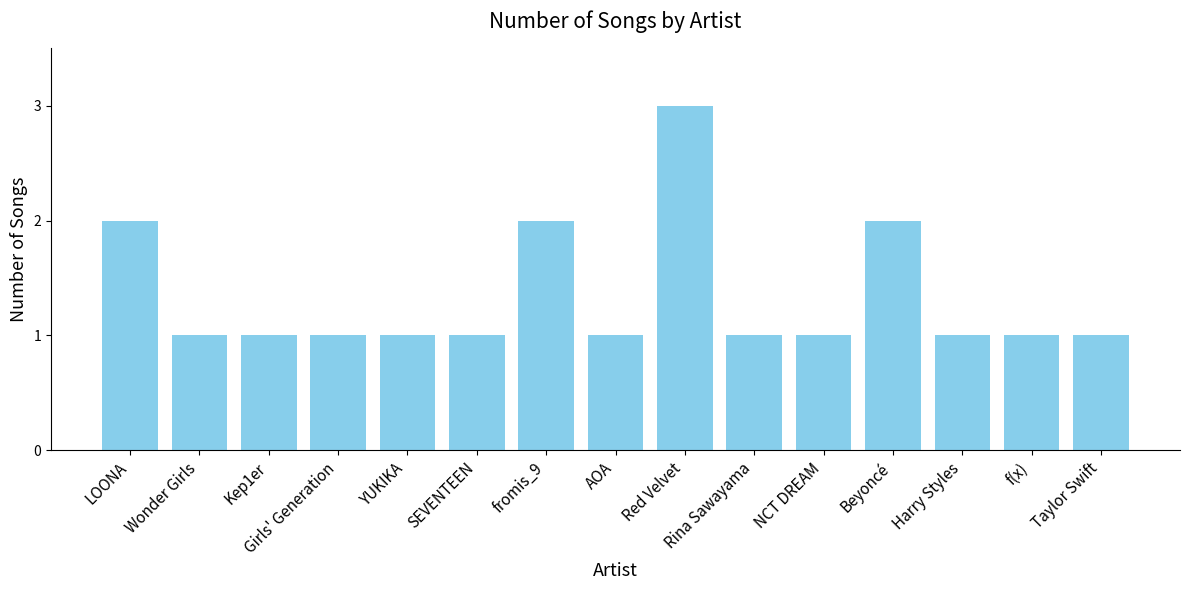

Count the number of data series in this chart.

1